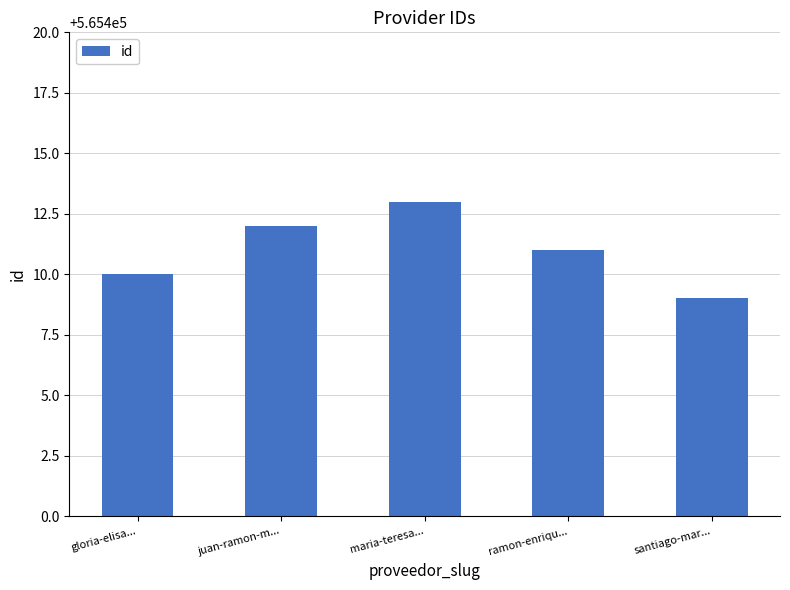

Approximately how many times larger is the value at santiago-mar... compared to gloria-elisa...?

1.0